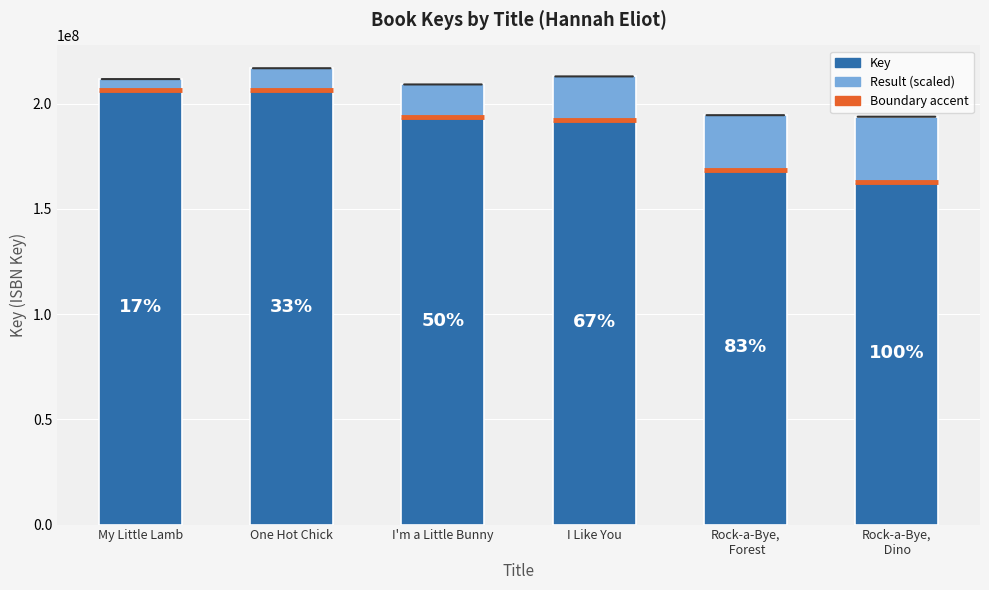

What is the label of the 4th bar from the right?

I'm a Little Bunny